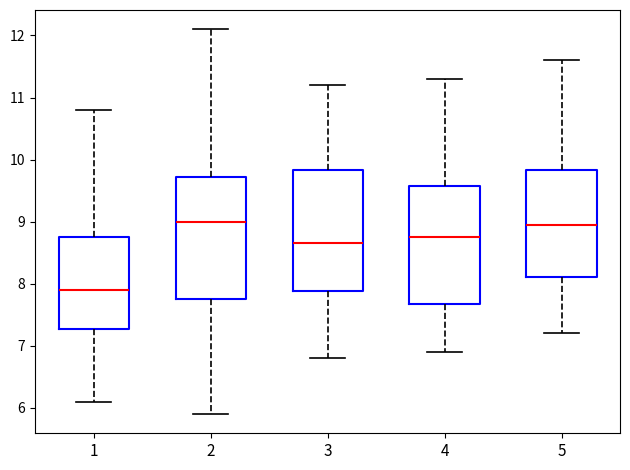

Reading left to right, transcribe this box plot: for each box, give where its median line is, the range the box spans, and where its two whiskers end, as read against the y-axis. The values are not printed on the chart, so give them approximately, as read against the axis.

1: median 7.9, box 7.3 to 8.8, whiskers 6.1 to 10.8
2: median 9.0, box 7.8 to 9.7, whiskers 5.9 to 12.1
3: median 8.7, box 7.9 to 9.8, whiskers 6.8 to 11.2
4: median 8.8, box 7.7 to 9.6, whiskers 6.9 to 11.3
5: median 9.0, box 8.1 to 9.8, whiskers 7.2 to 11.6